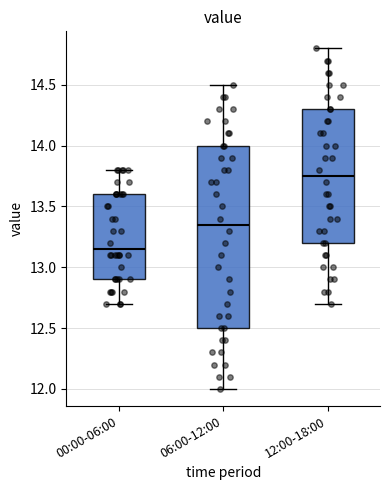

Which box's median line is the lowest?

00:00-06:00